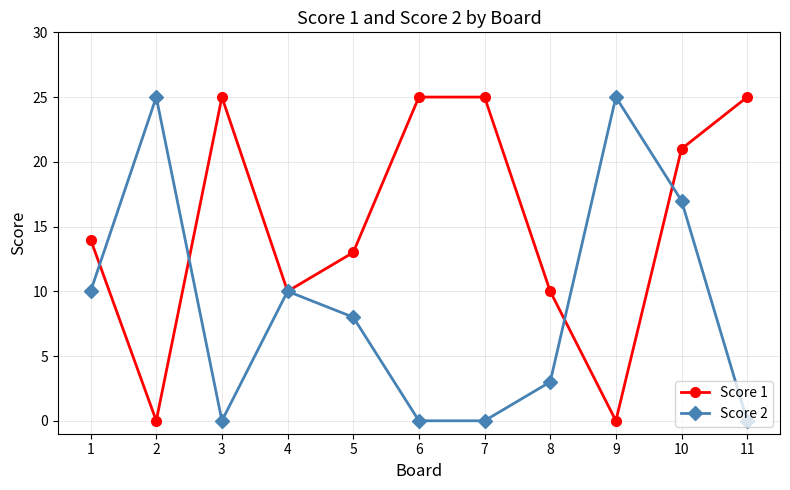

What is the spread (max minus min) of values at 7?

25